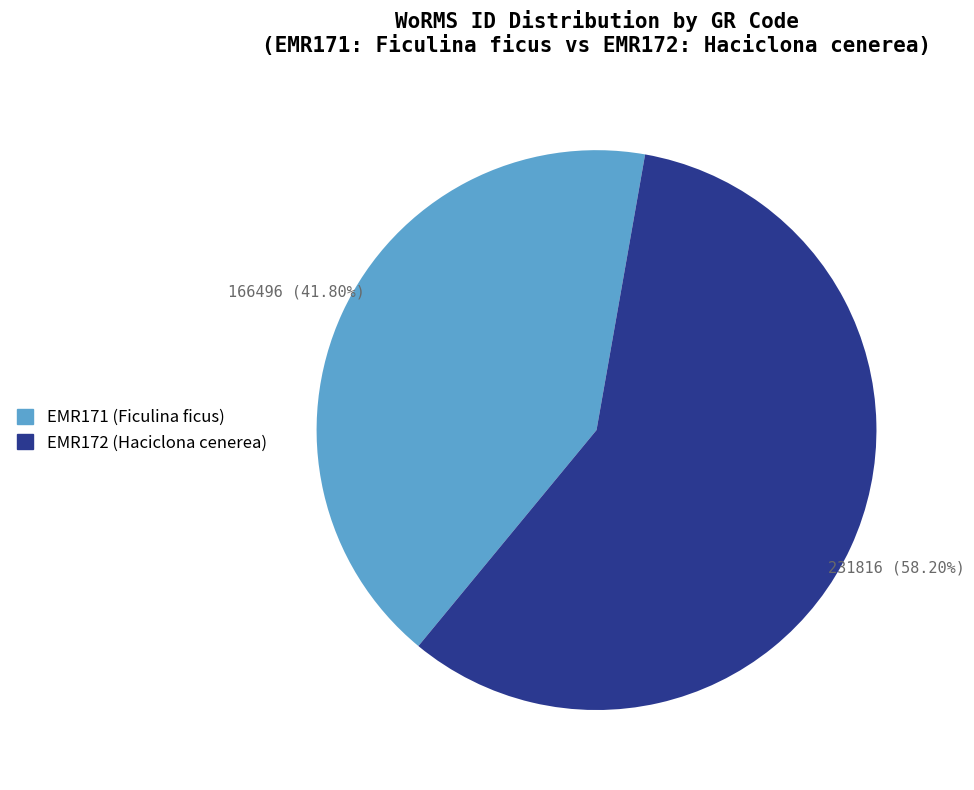

True or false: EMR172 accounts for 58% of the total.

True